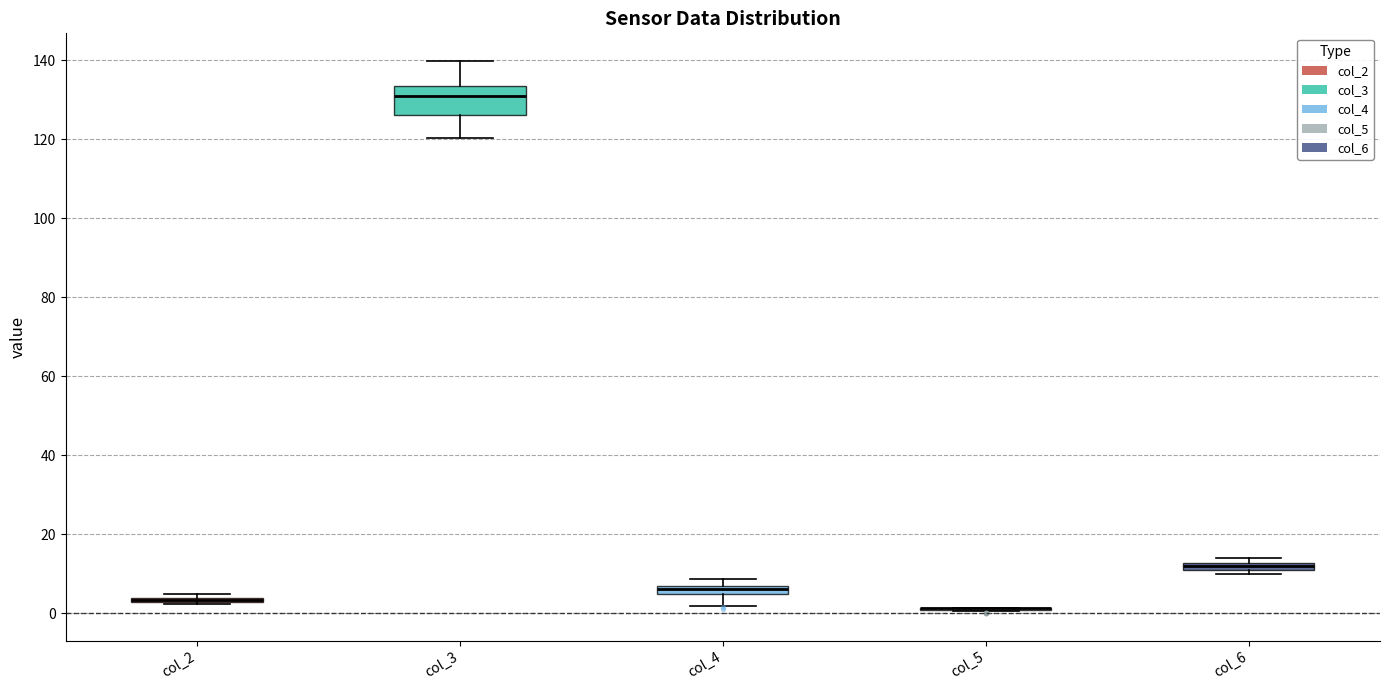

Comparing the boxes themselves (not the whiskers), which one is the tallest?

col_3